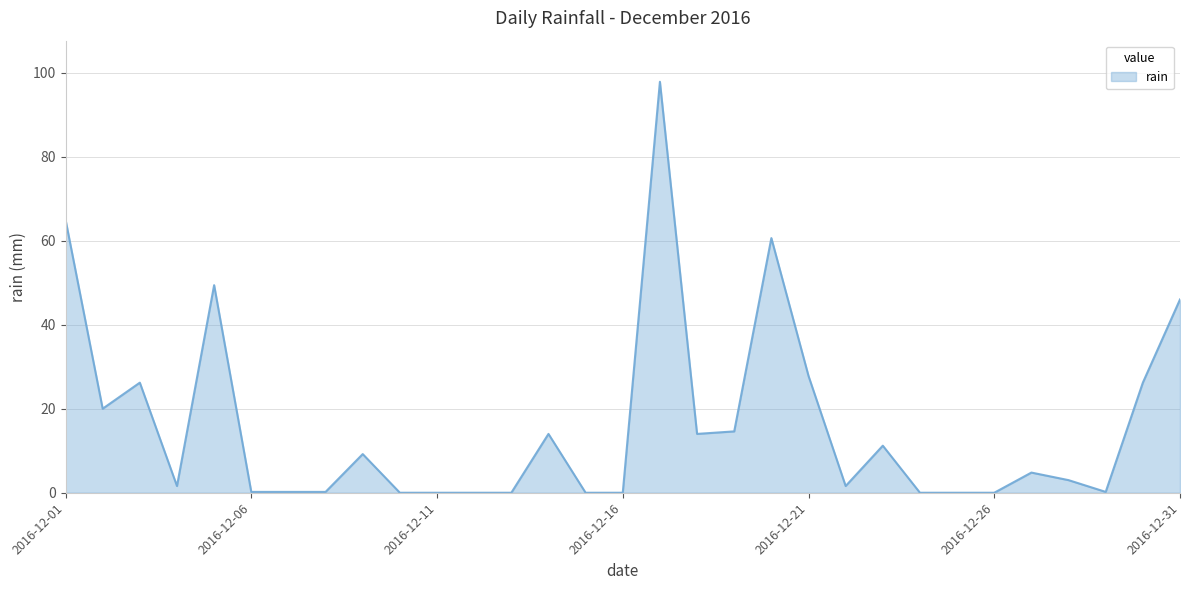

What is the difference between the maximum and minimum values?

97.8